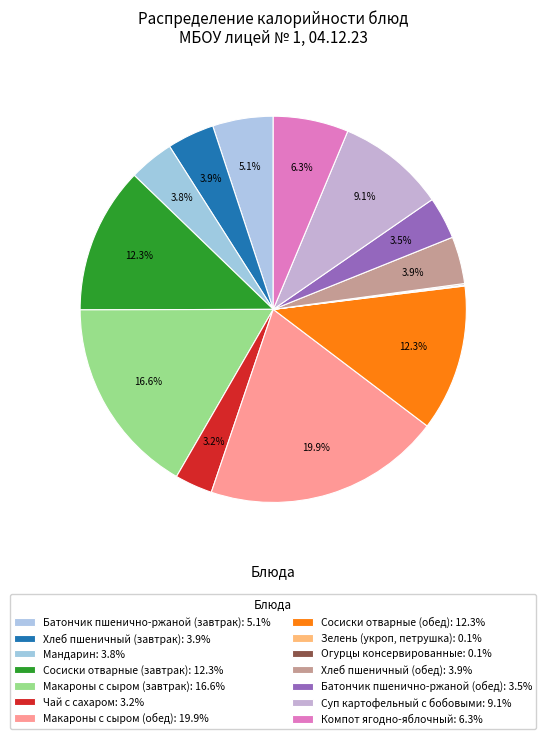

Is it true that Огурцы консервированные is 0% of the pie?

True